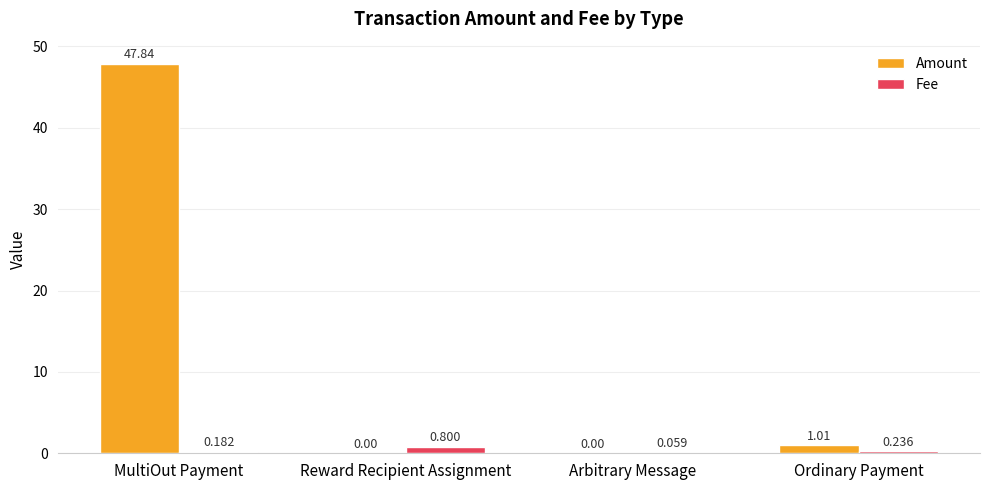

At which category does the chart reach its peak across all series?

MultiOut Payment